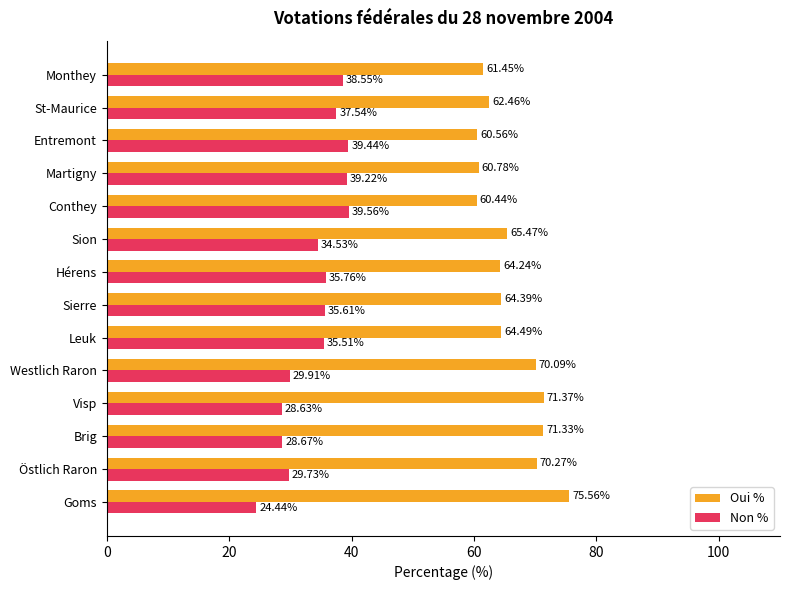

Rank the series by their maximum value, from highest to lowest.

Oui %, Non %